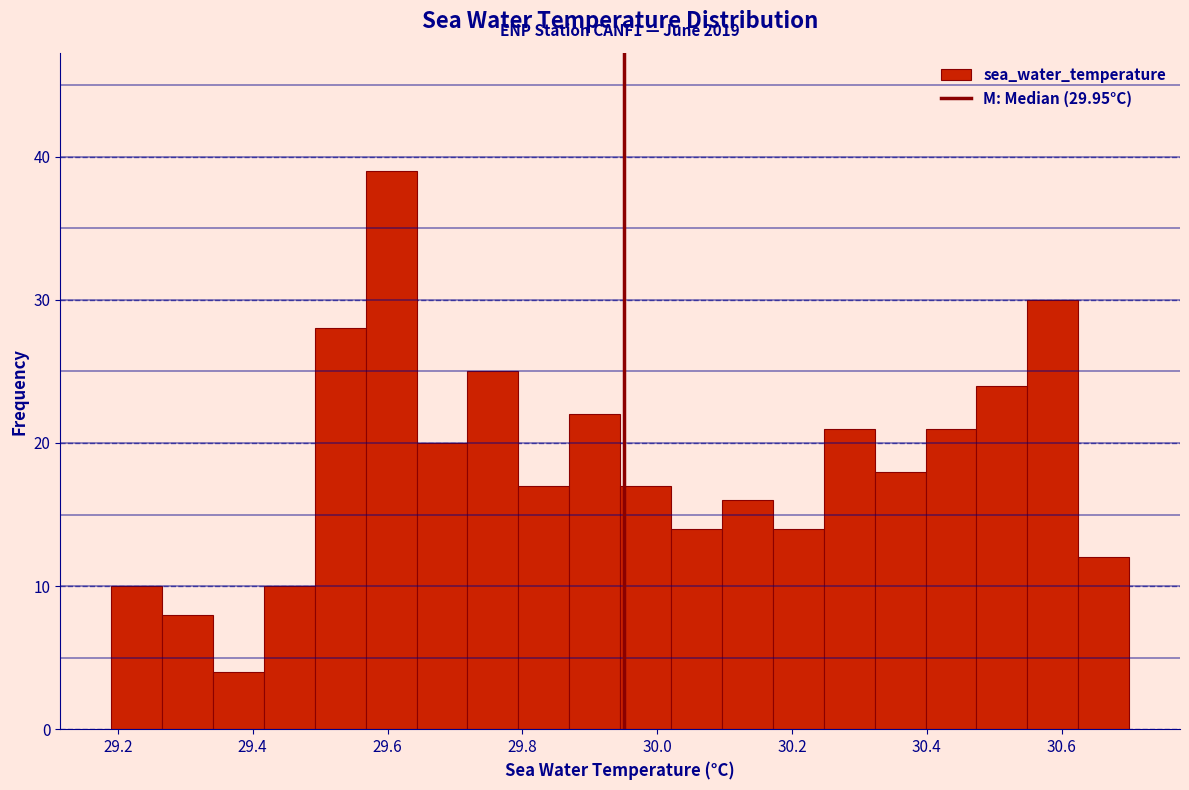

Around what value on the x-axis is the tallest bar? Give the approximate position of its centre, as read against the axis.

29.60